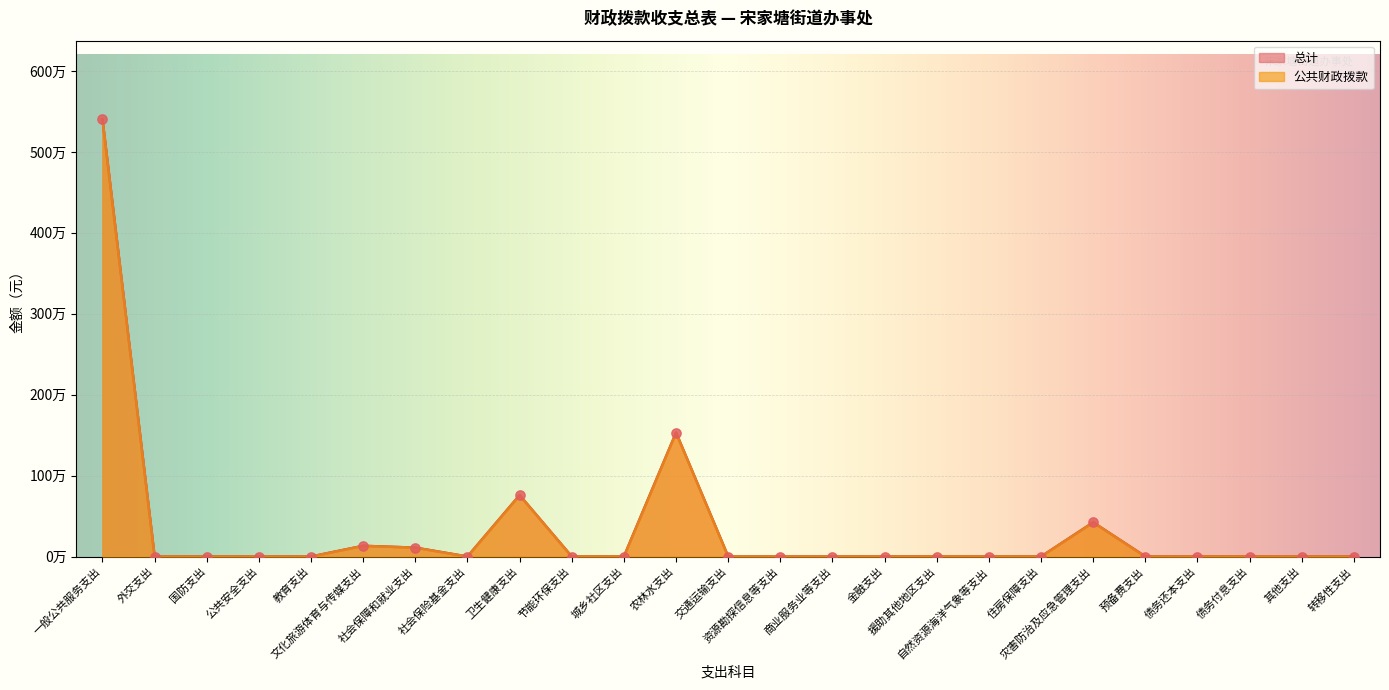

Which series contains the highest Y value?

公共财政拨款